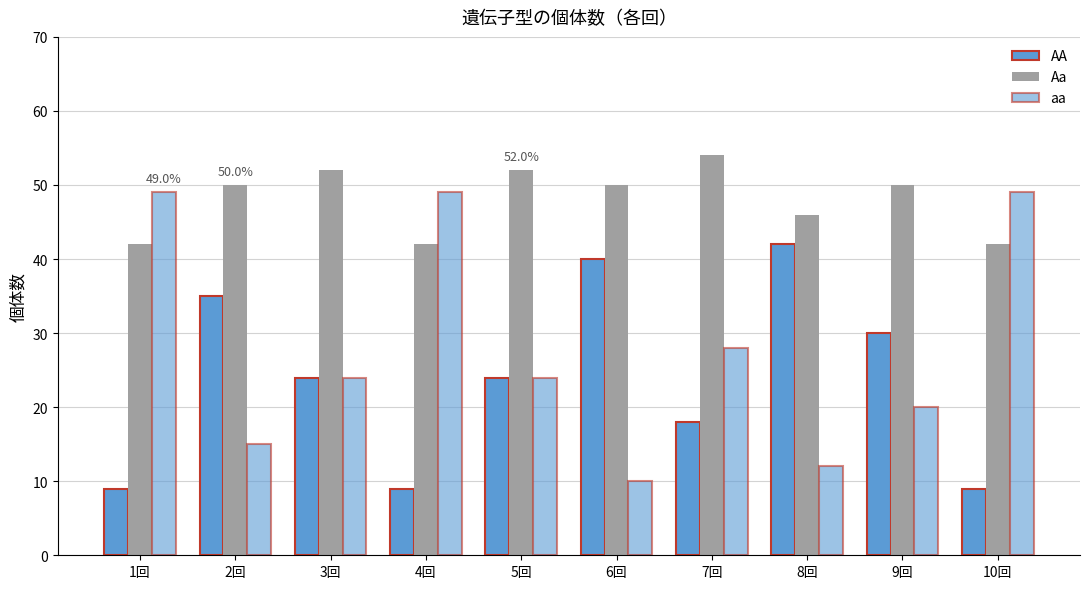

What is the difference between the aa values at 4回 and 6回?

39